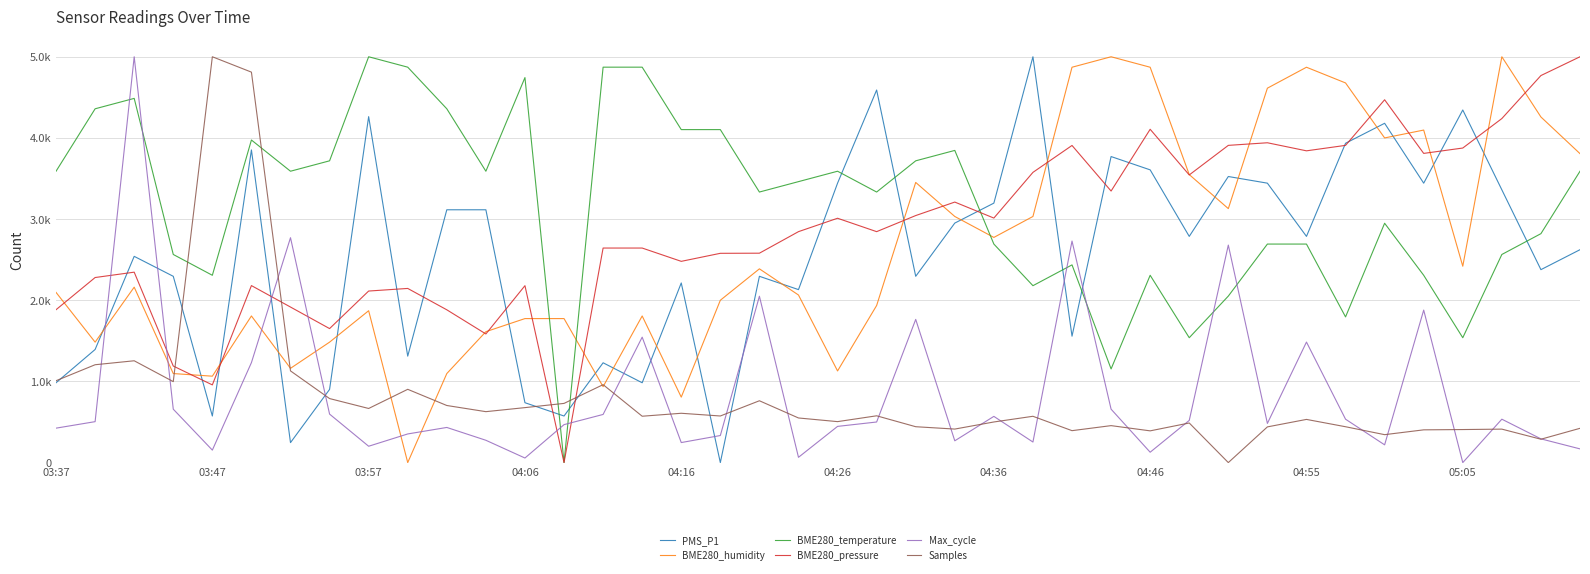

Does the chart have visible grid lines?

Yes